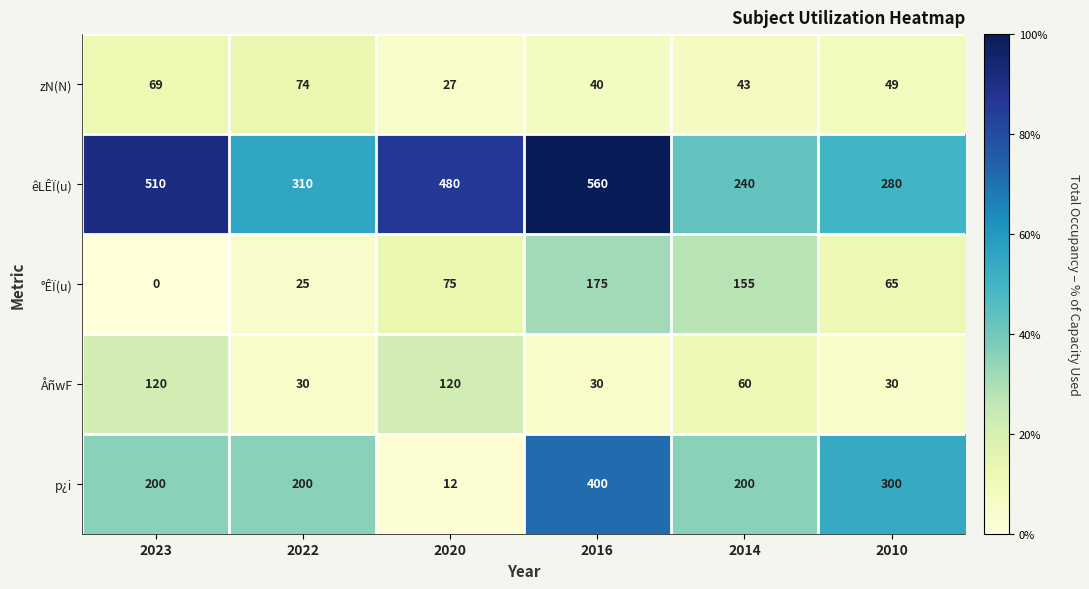

At which label does p¿i reach its minimum?

2020